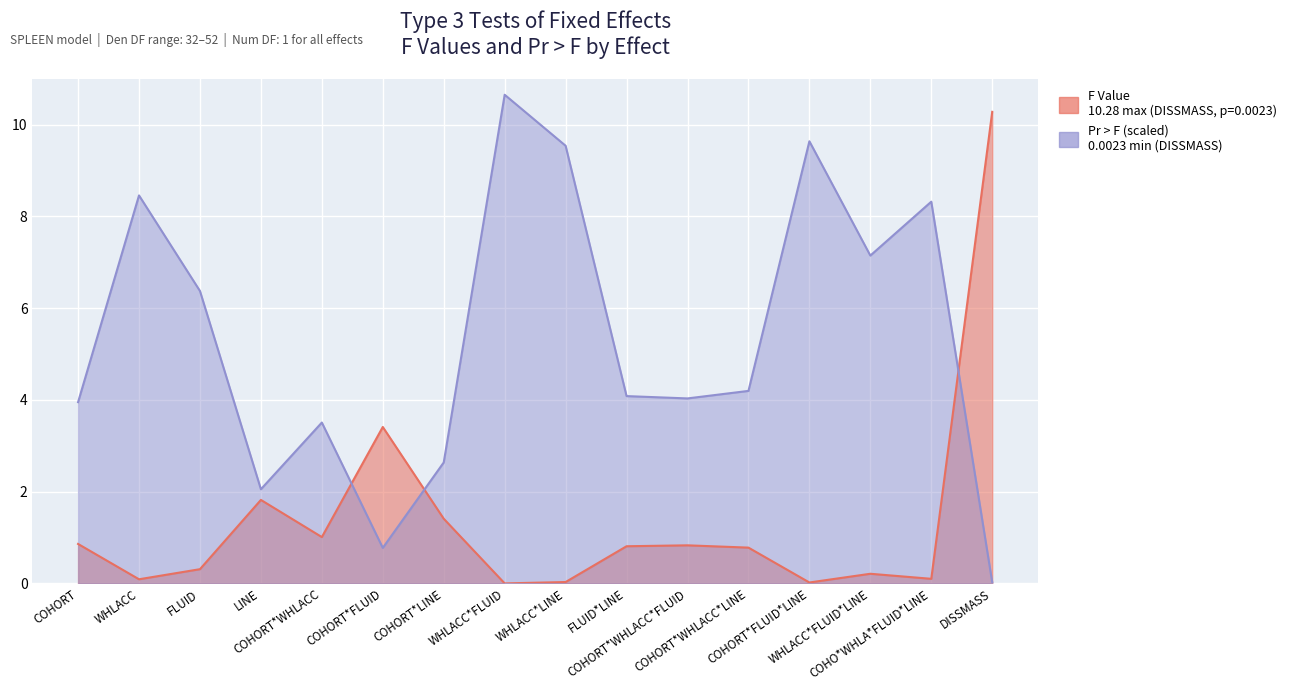

What is the sum of all F Value values?

22.0